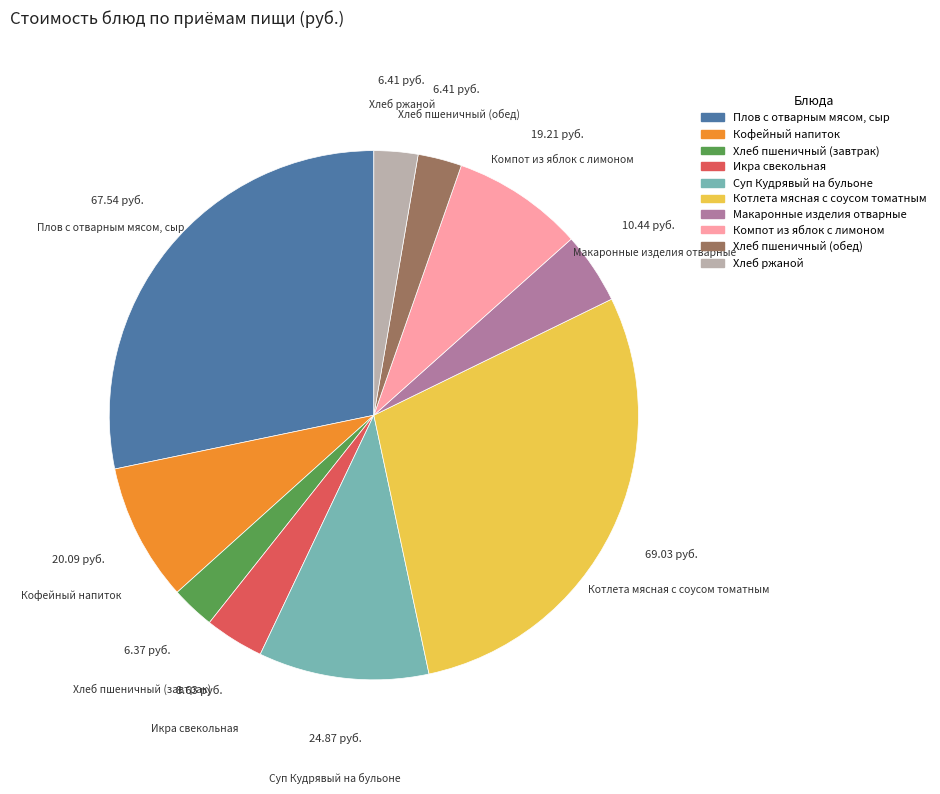

Which category has the biggest portion of the pie?

Котлета мясная с соусом томатным